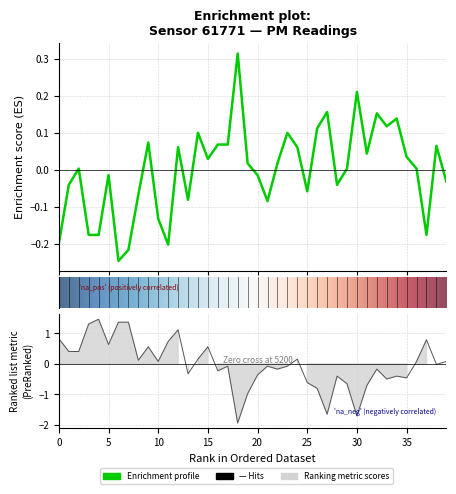

True or false: P1 has more than 2 interior local peaks.

True